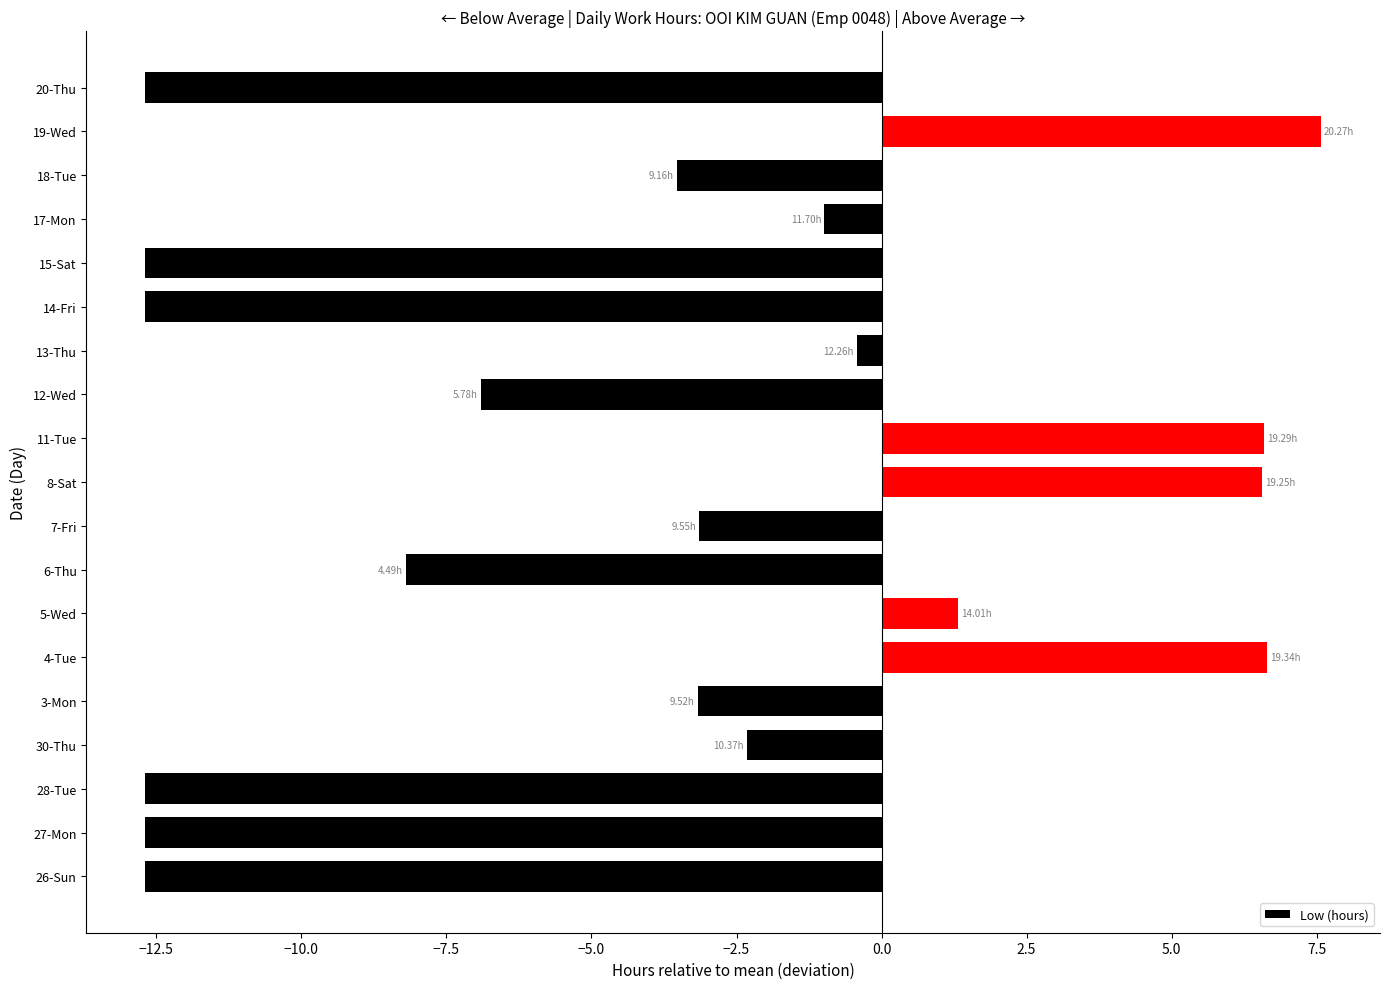

What is the sum of the values at 20-Thu and 28-Tue?

-25.4